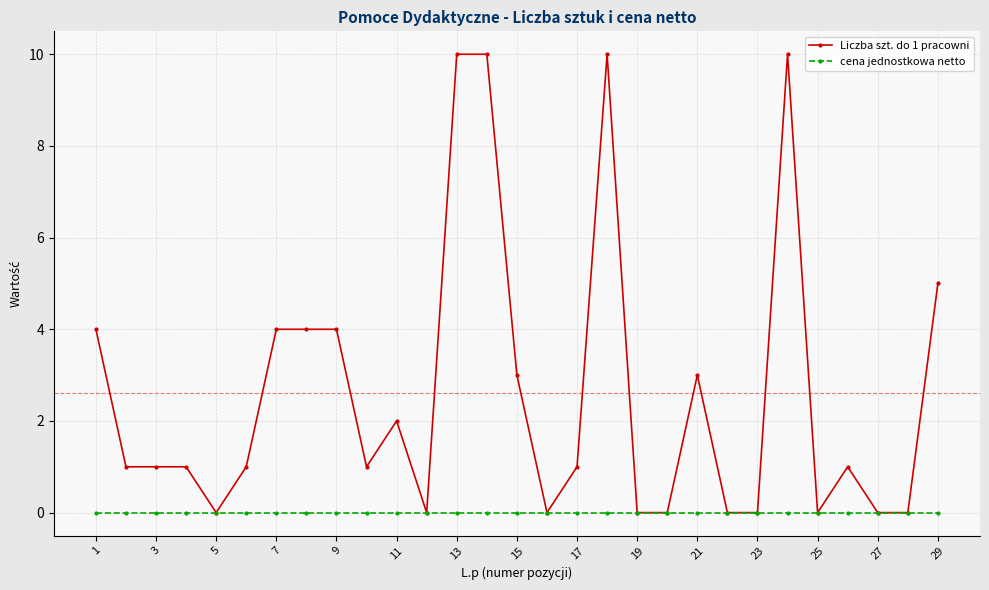

How many categories are shown in the chart?

29